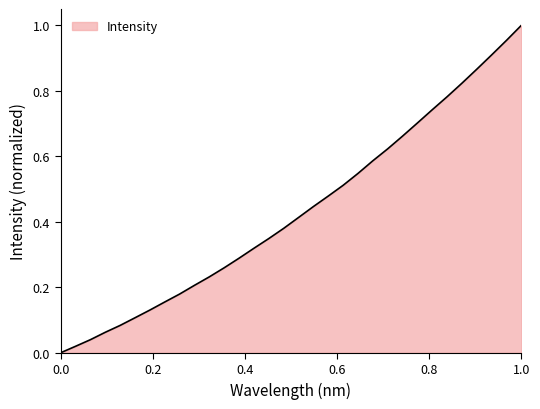

Does the chart display data point markers on the line(s)?

No